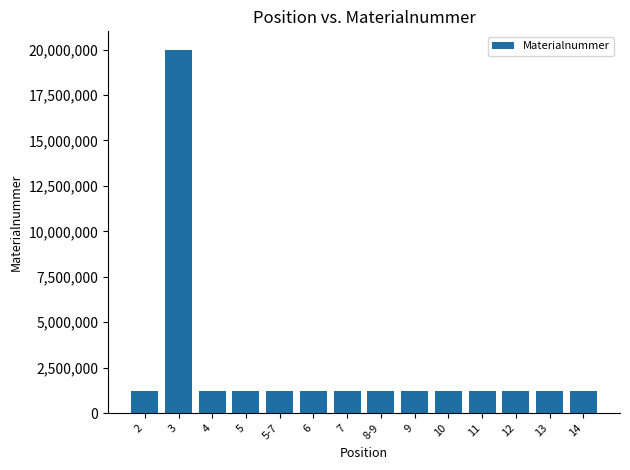

What is the greatest value displayed?

20002384